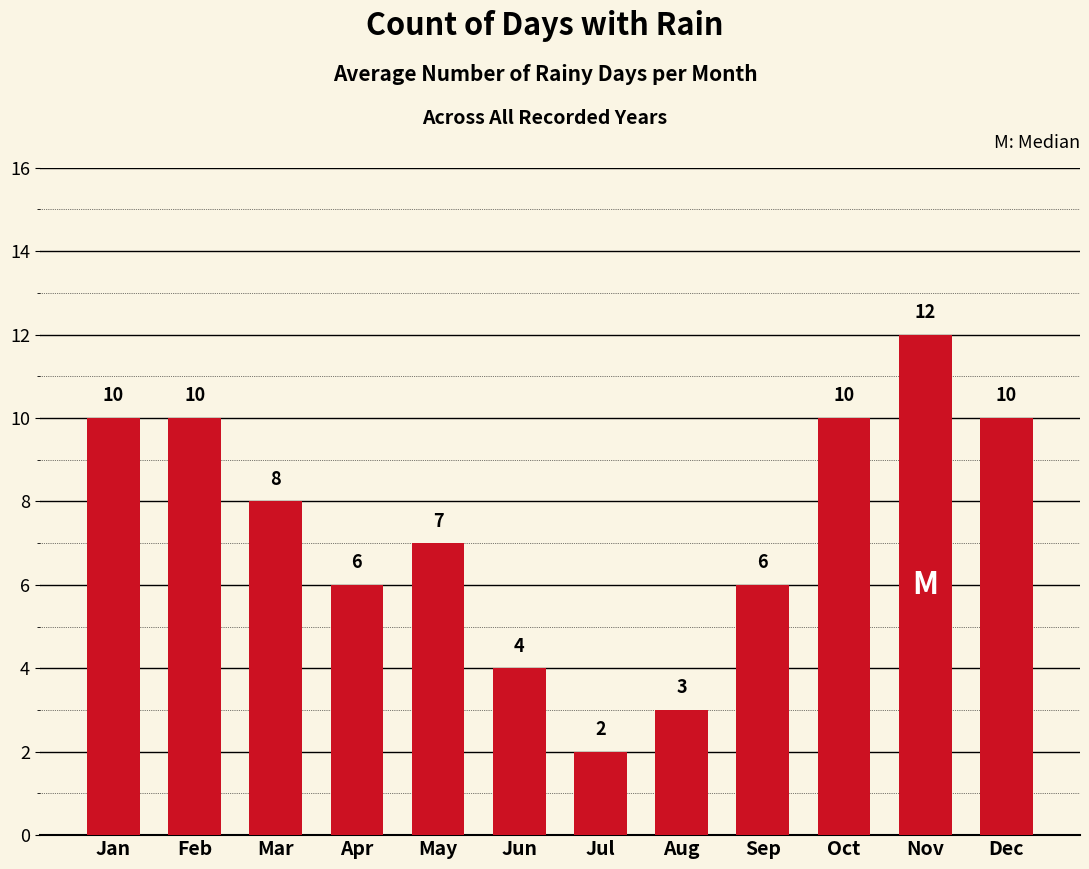

At which label is the value closest to 7?

May